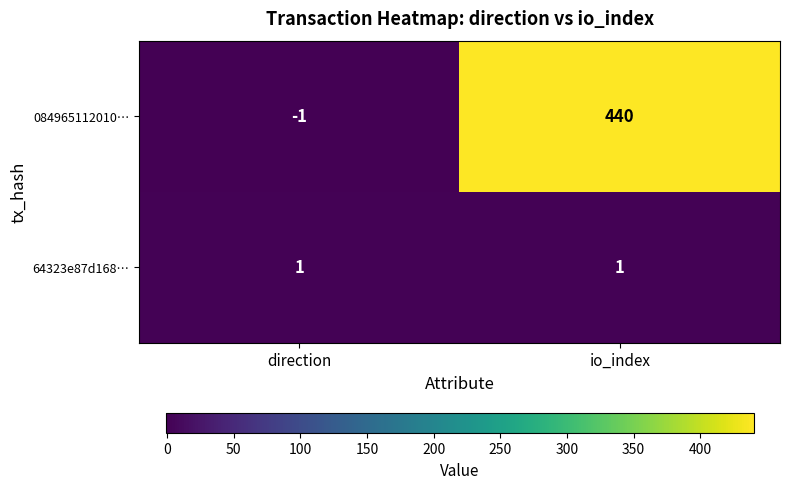

Rank the series at io_index from highest to lowest value.

084965112010…, 64323e87d168…